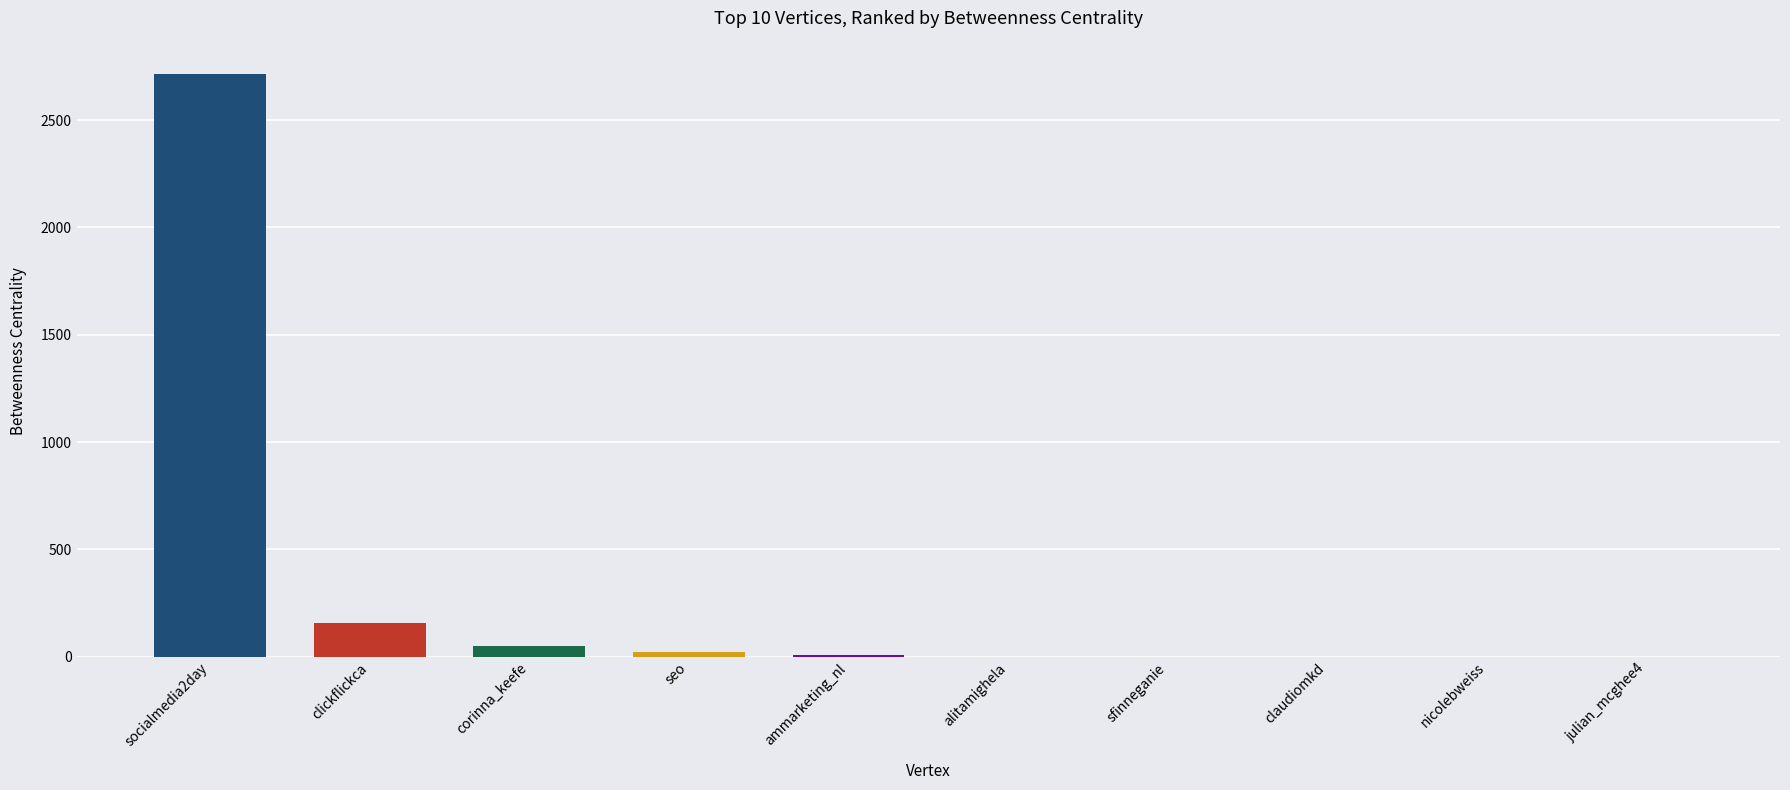

Which category has the highest value across all series?

socialmedia2day